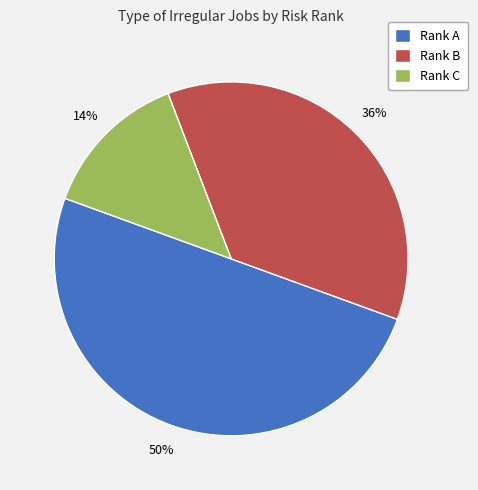

How many slices are in this pie chart?

3